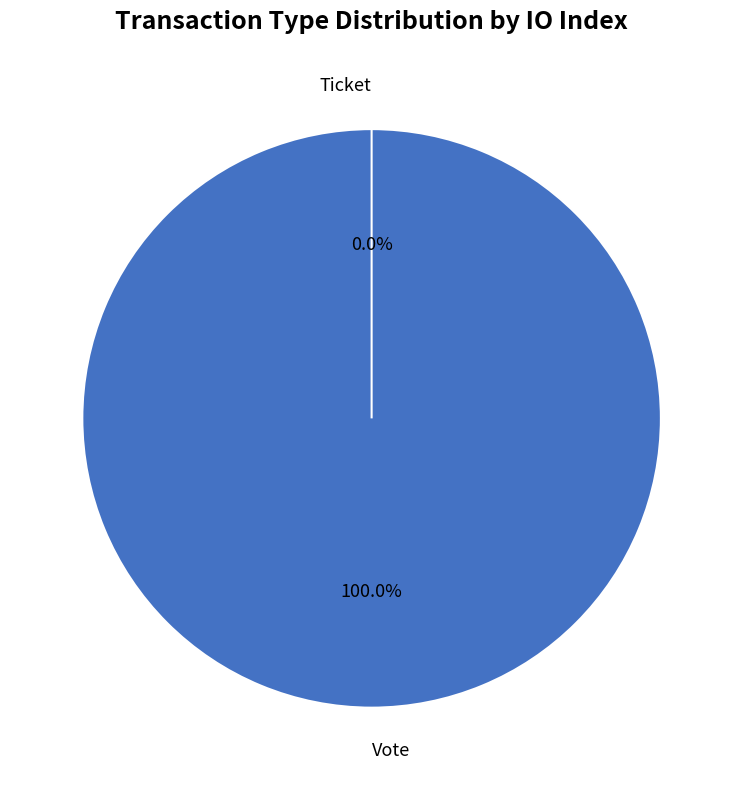

What percentage is the Vote slice, to the nearest percent?

100%